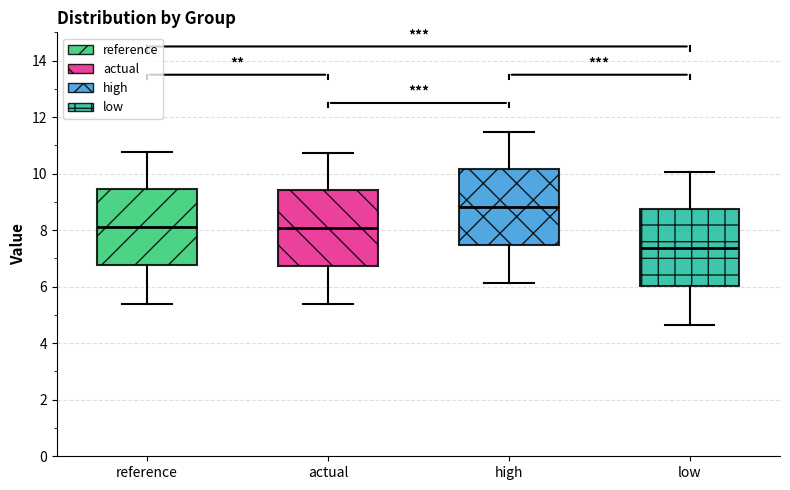

Which box's median line is the highest?

high